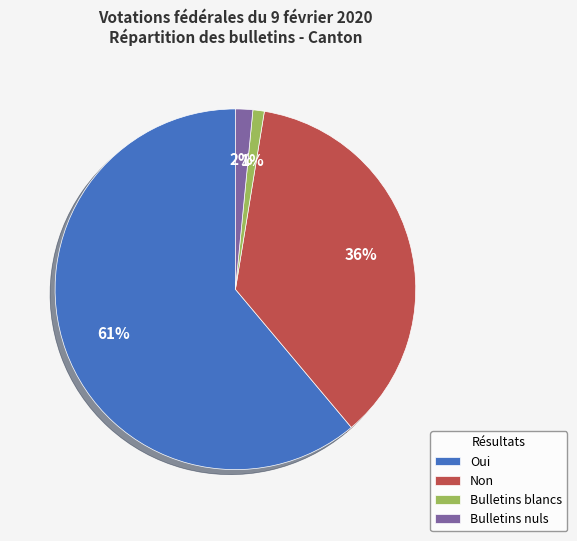

Count the number of slices in the pie.

4